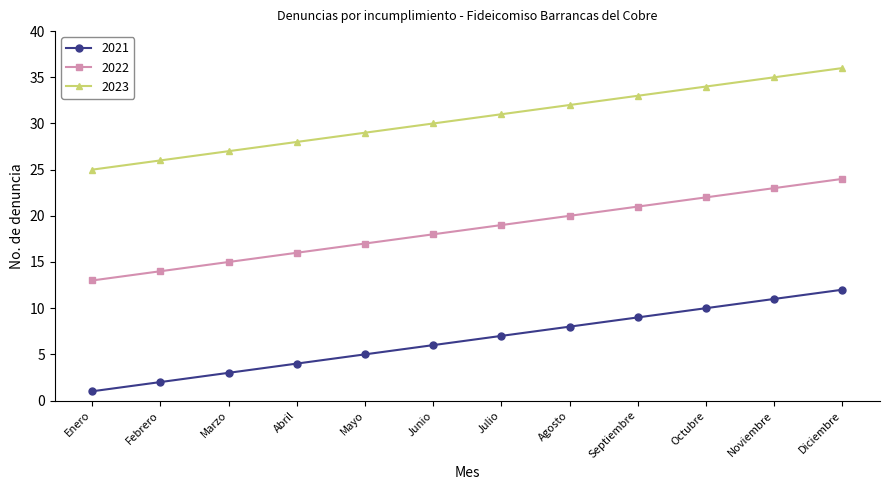

Does the chart have visible grid lines?

No